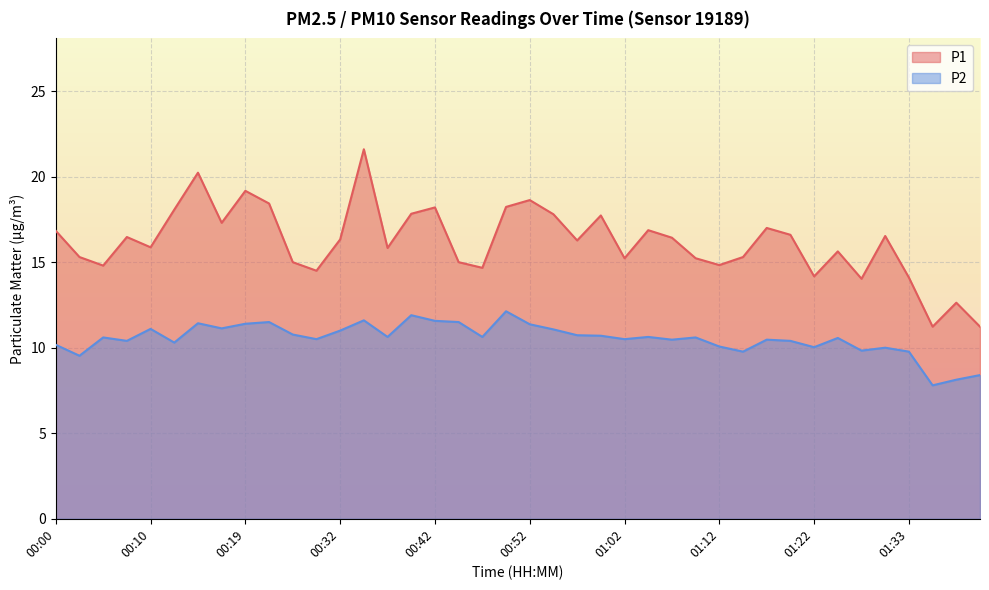

At which label does P1 reach its minimum?

01:35